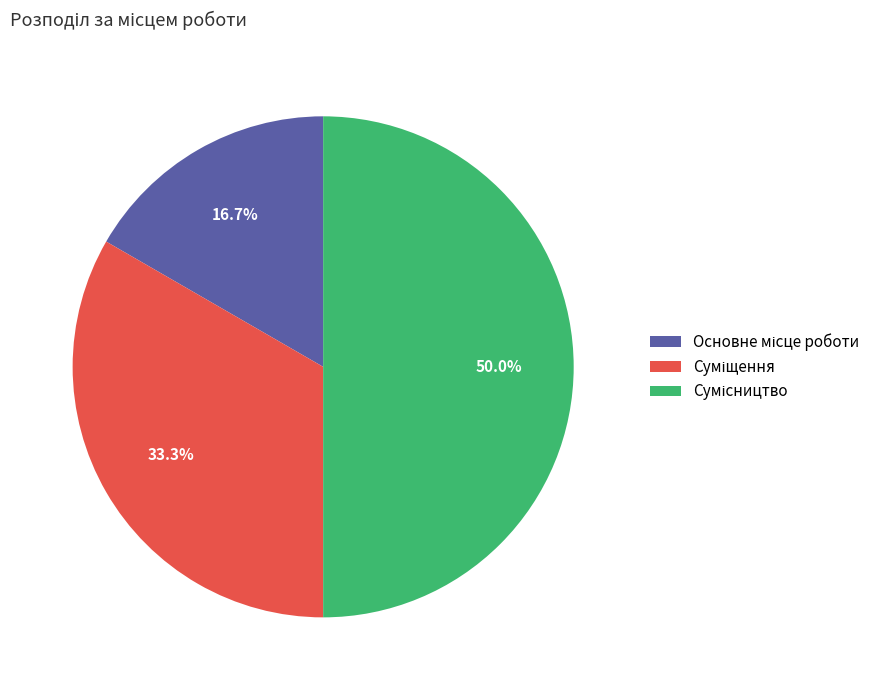

Is there any slice that represents more than half of the pie?

No